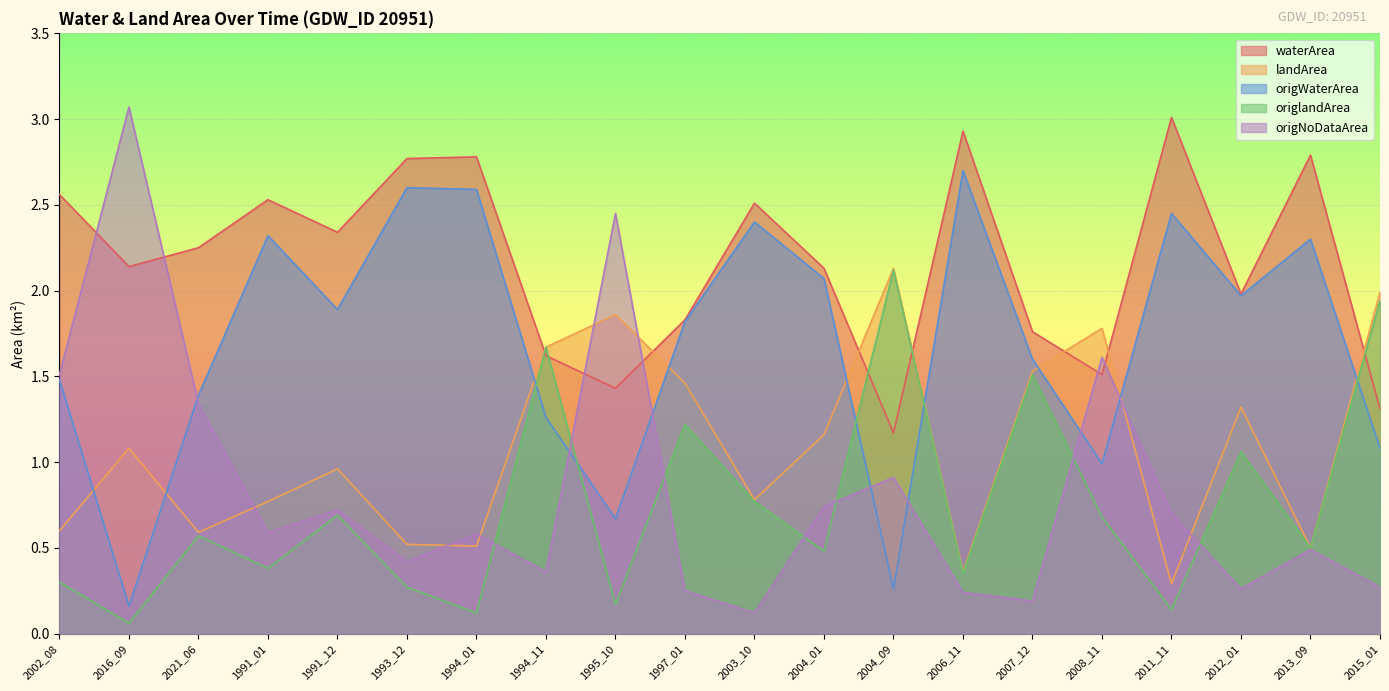

Which label corresponds to the largest value in the chart?

2016_09